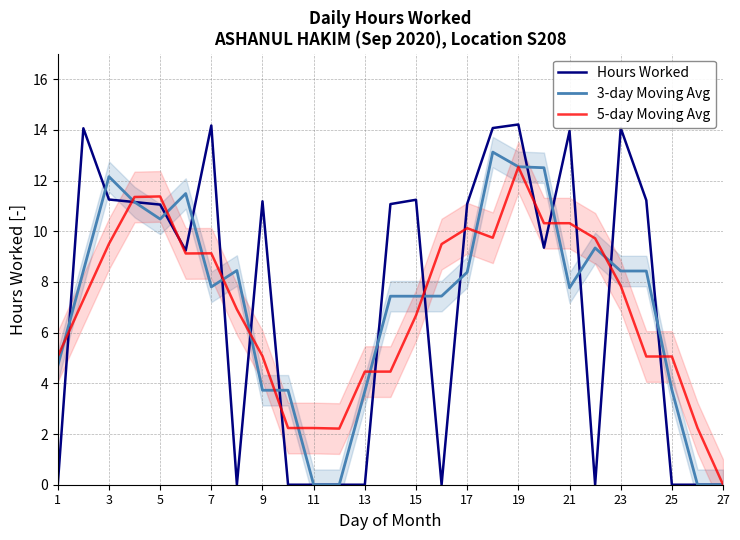

Where is 3-day Moving Avg nearest to the value 6?

1